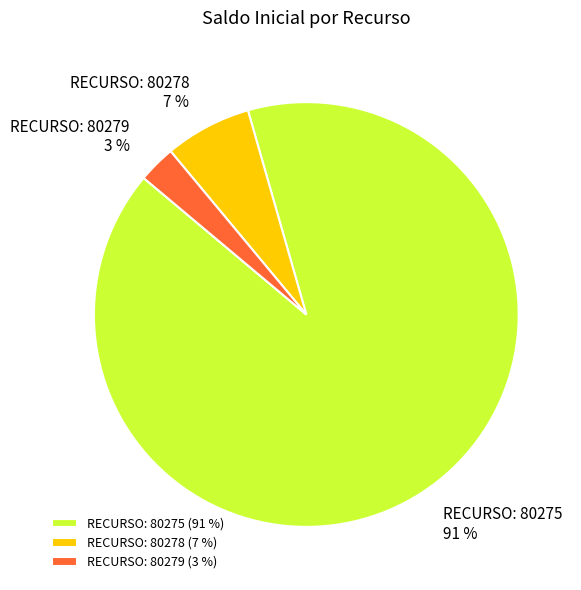

Rank the categories by value from highest to lowest.

RECURSO: 80275, RECURSO: 80278, RECURSO: 80279